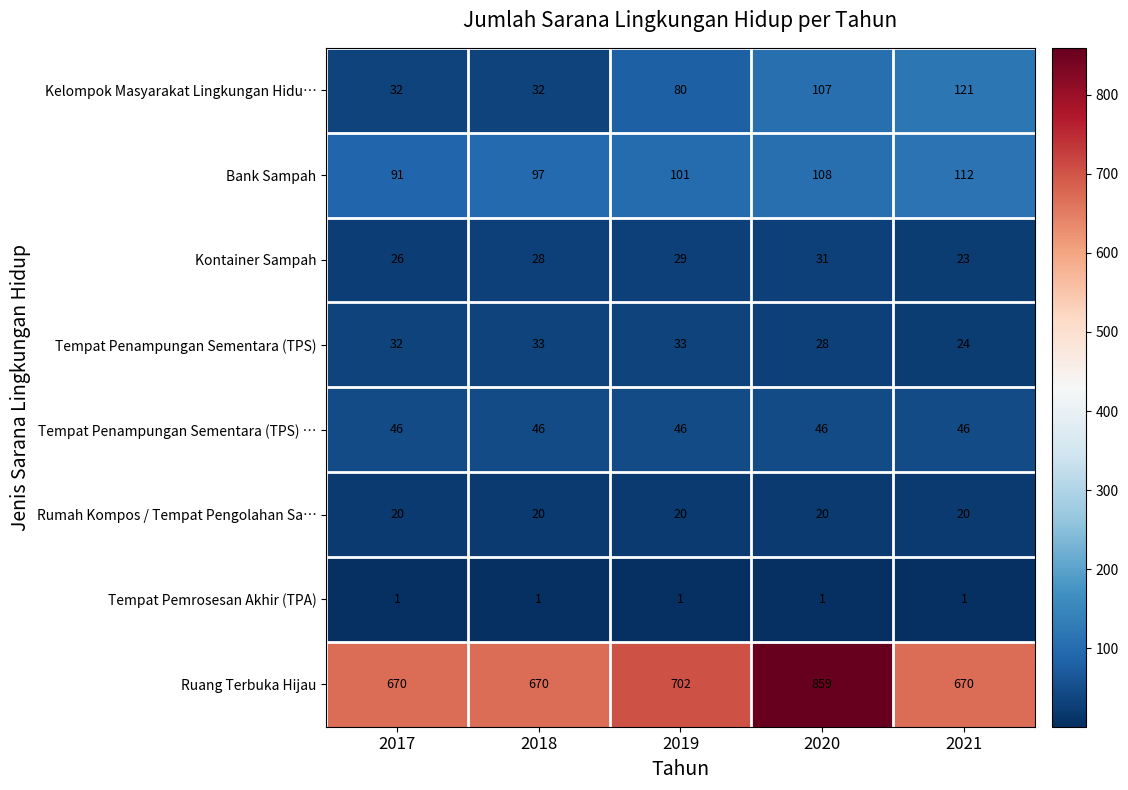

At which category is the sum across all series the highest?

2020